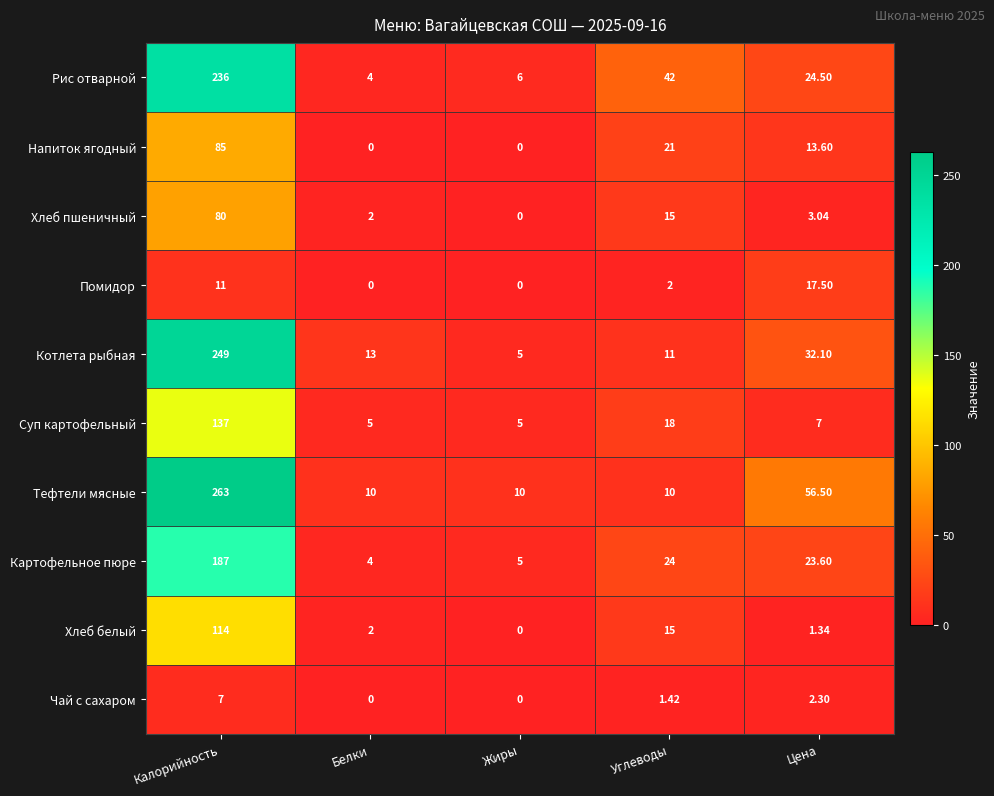

At which label is Котлета рыбная closest to 127?

Цена